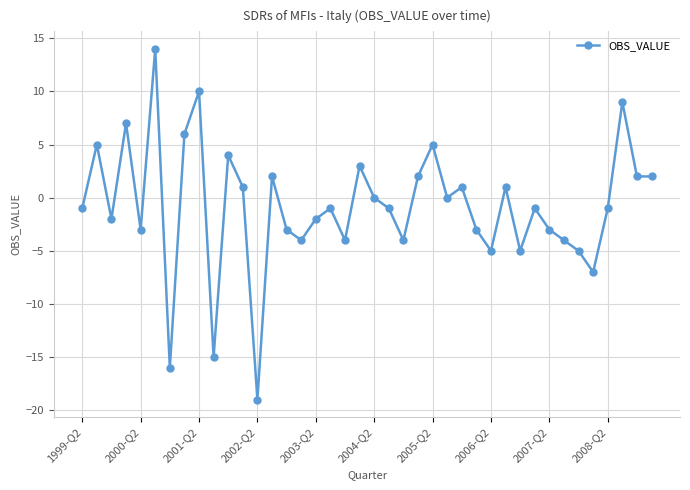

What is the value of the 19th point from the left?

-4